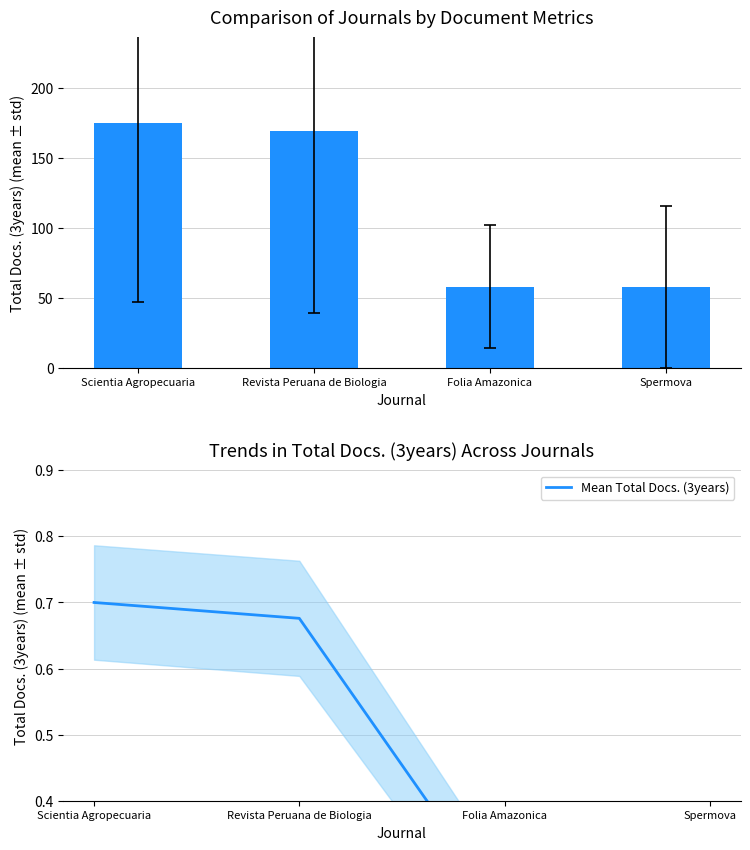

Does the chart contain any negative values?

No